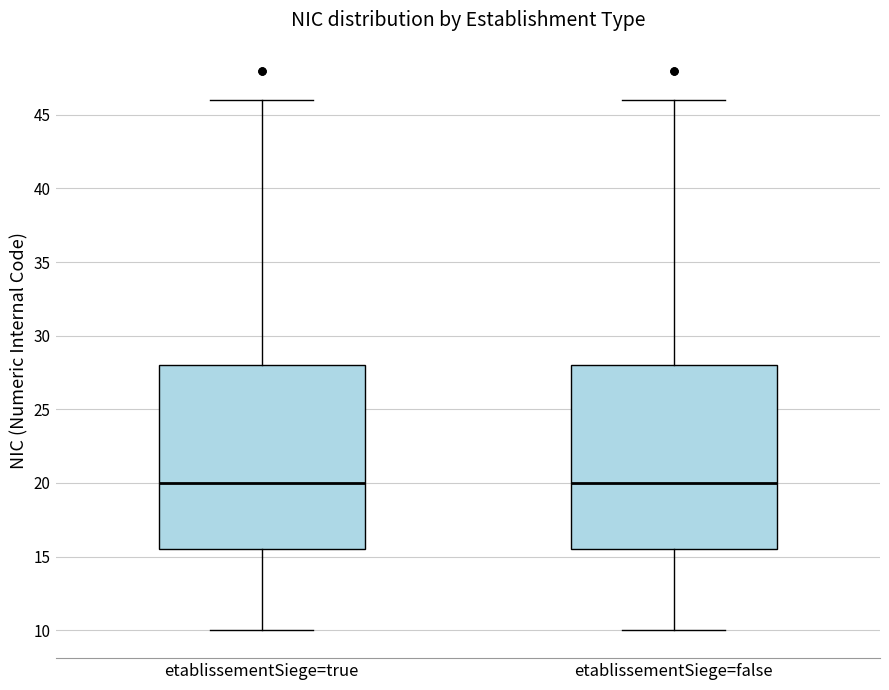

Reading left to right, transcribe this box plot: for each box, give where its median line is, the range the box spans, and where its two whiskers end, as read against the y-axis. The values are not printed on the chart, so give them approximately, as read against the axis.

etablissementSiege=true: median 20.0, box 15.5 to 28.0, whiskers 10.0 to 46.0
etablissementSiege=false: median 20.0, box 15.5 to 28.0, whiskers 10.0 to 46.0